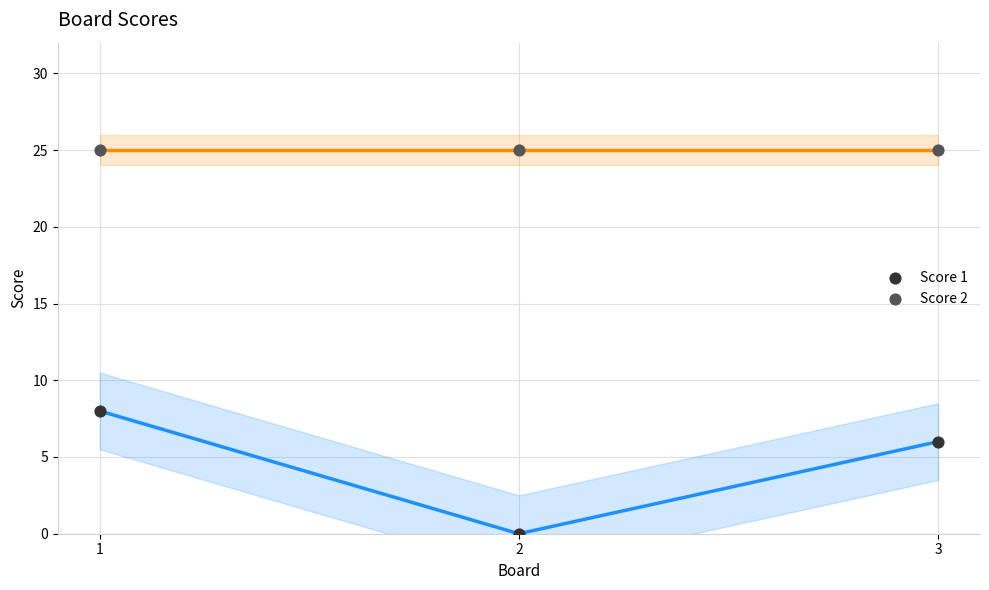

Across all series, what Y value is closest to 12?

8